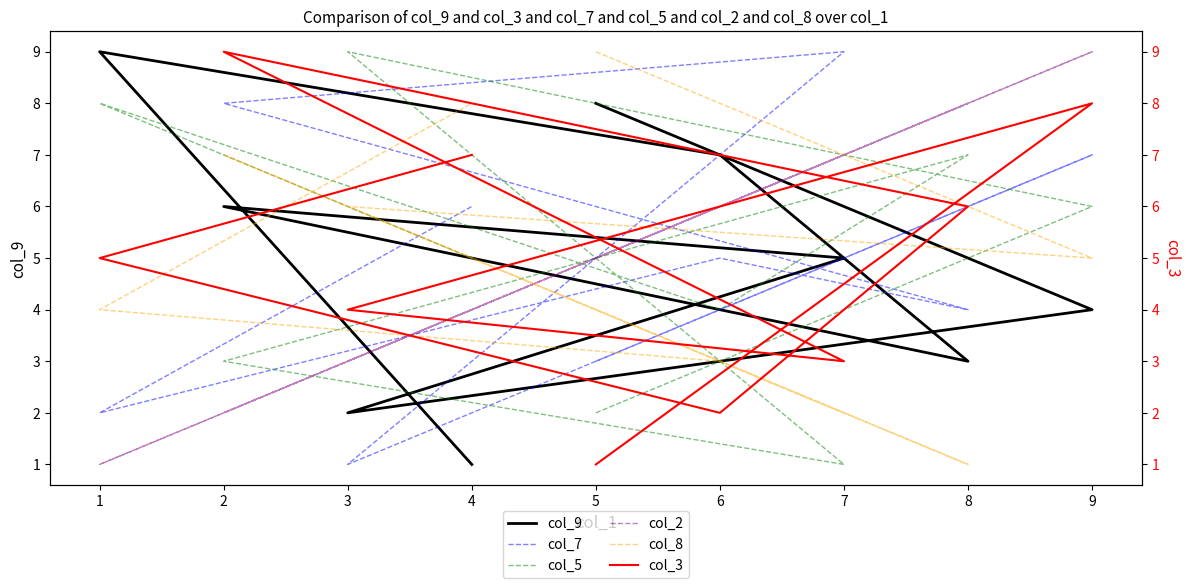

How many data points in col_5 are less than 5?

4